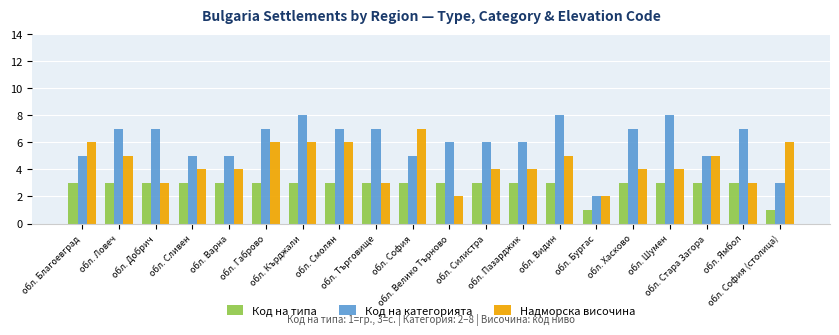

What is the maximum value for Код на категорията?

8